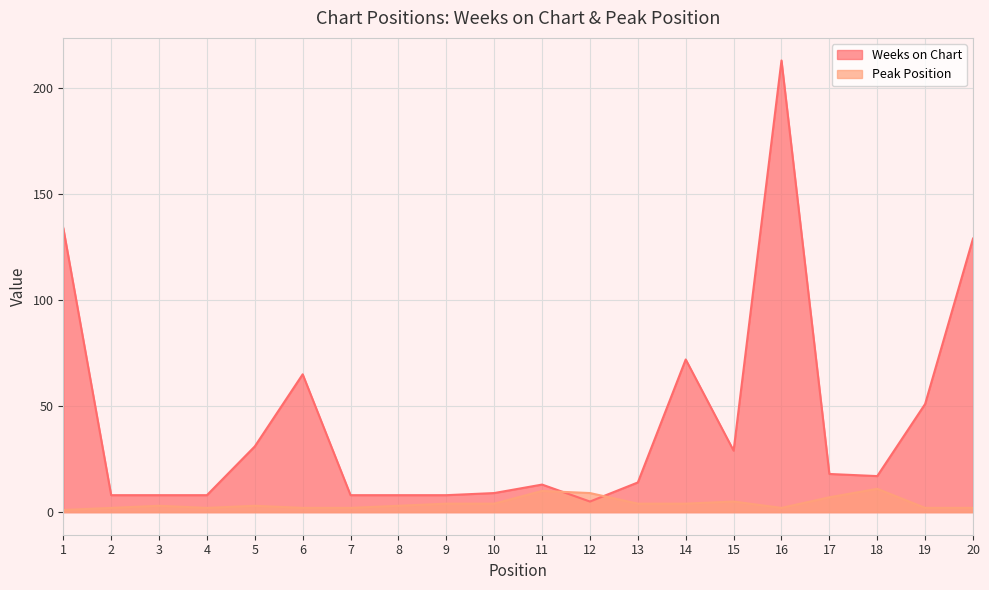

How many lines are shown in the chart?

2